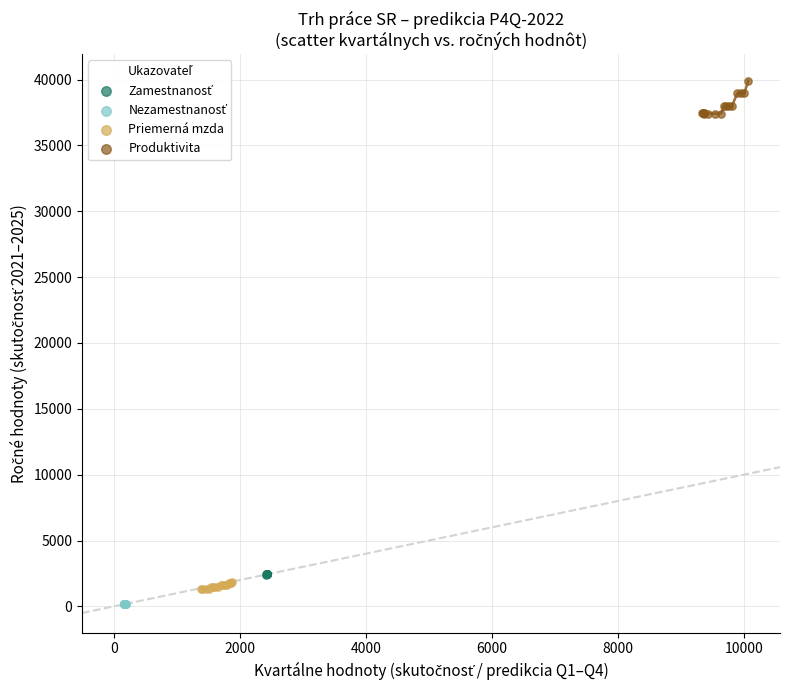

Which series contains the highest Y value?

Produktivita